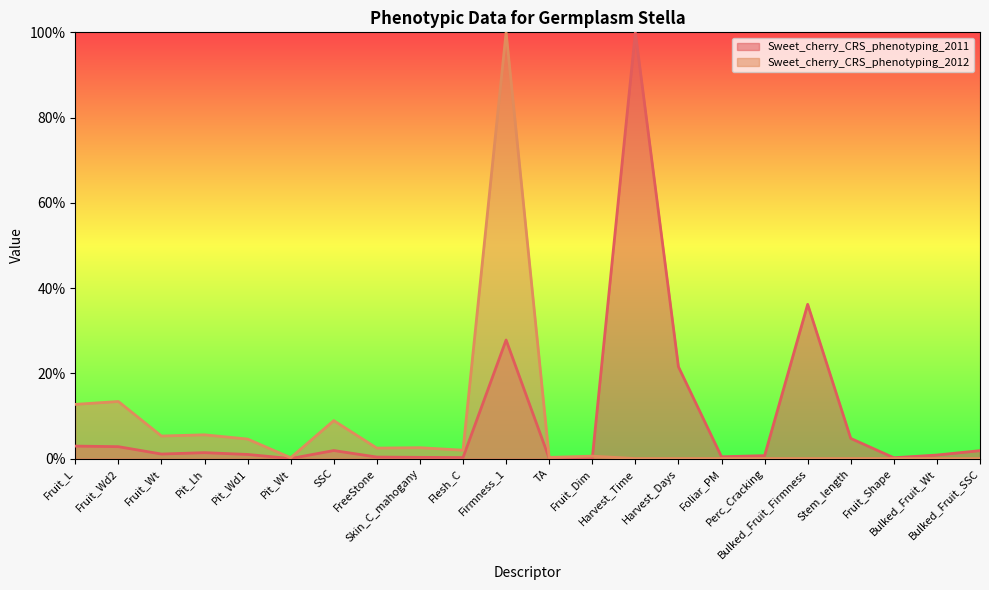

What is the spread (max minus min) of values at Skin_C_mahogany?

2.3